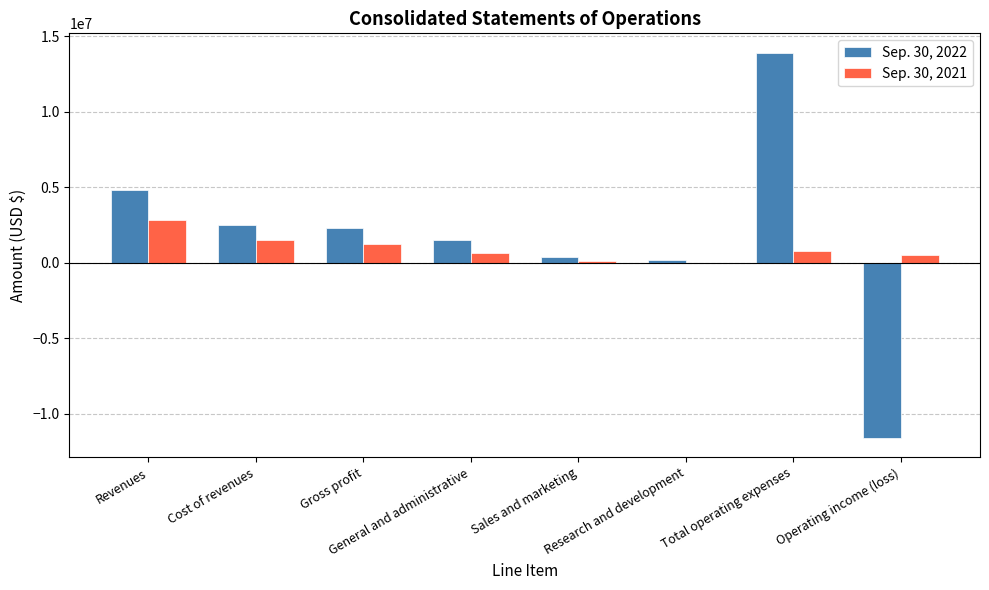

What is the maximum value shown in the chart?

13915000